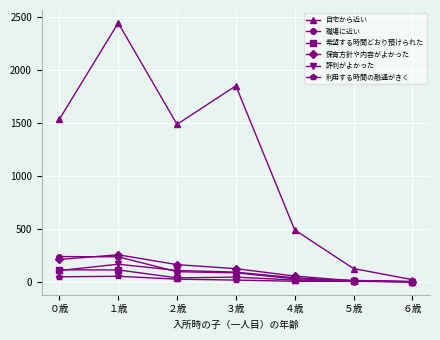

In 自宅から近い, how many points are lower than both neighbors (excluding endpoints)?

1